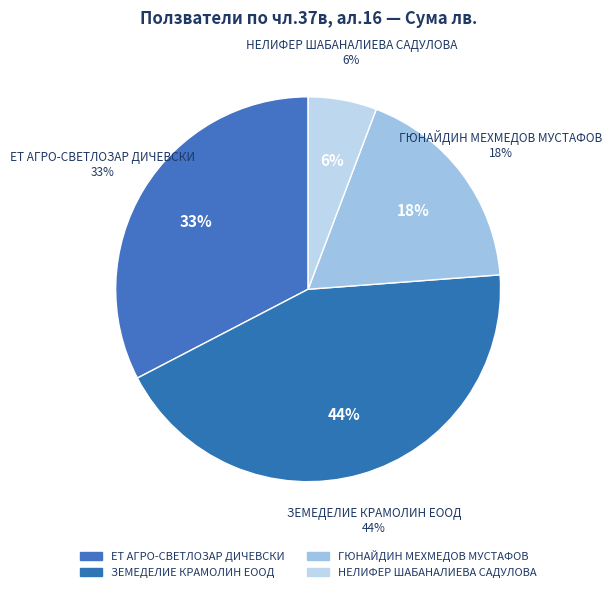

The ЗЕМЕДЕЛИЕ КРАМОЛИН ЕООД slice represents 44% of the pie. True or false?

True